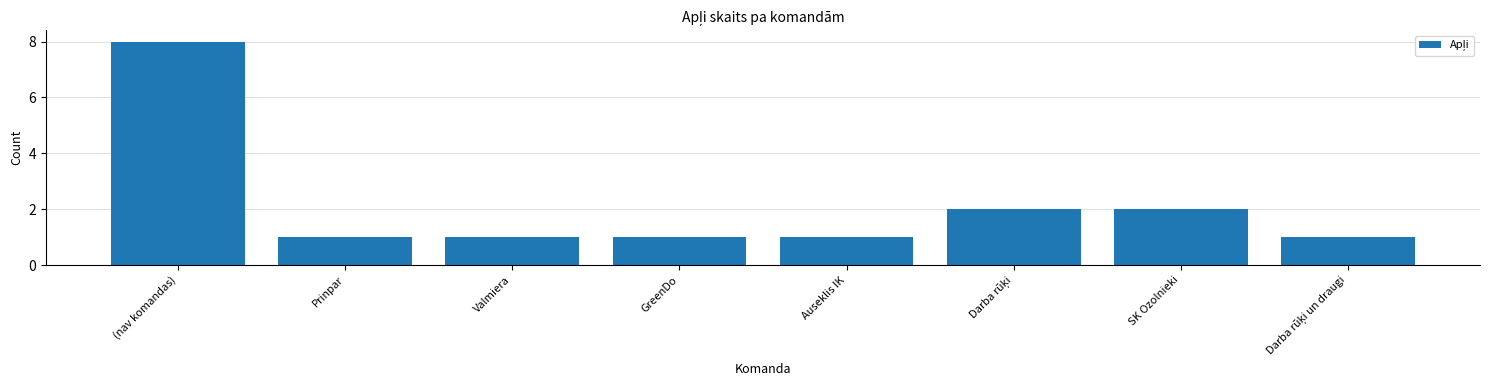

Reading left to right, transcribe all the data shown in this chart.

8	1	1	1	1	2	2	1